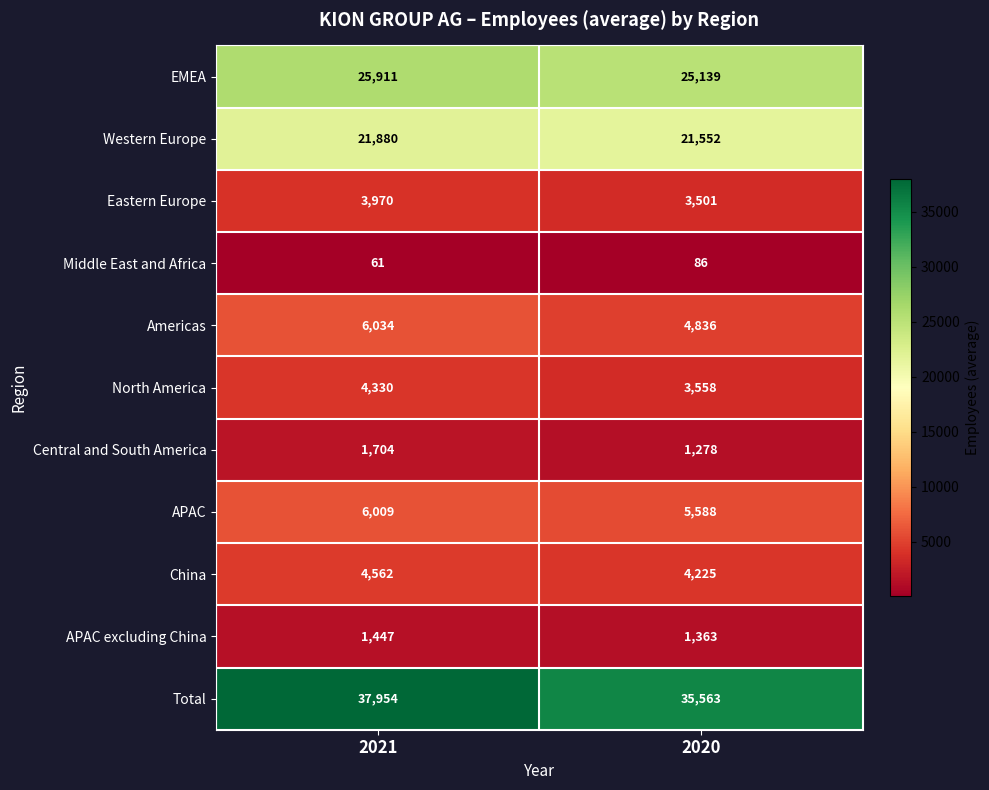

Between 2021 and 2020, which series saw the biggest shift?

Total